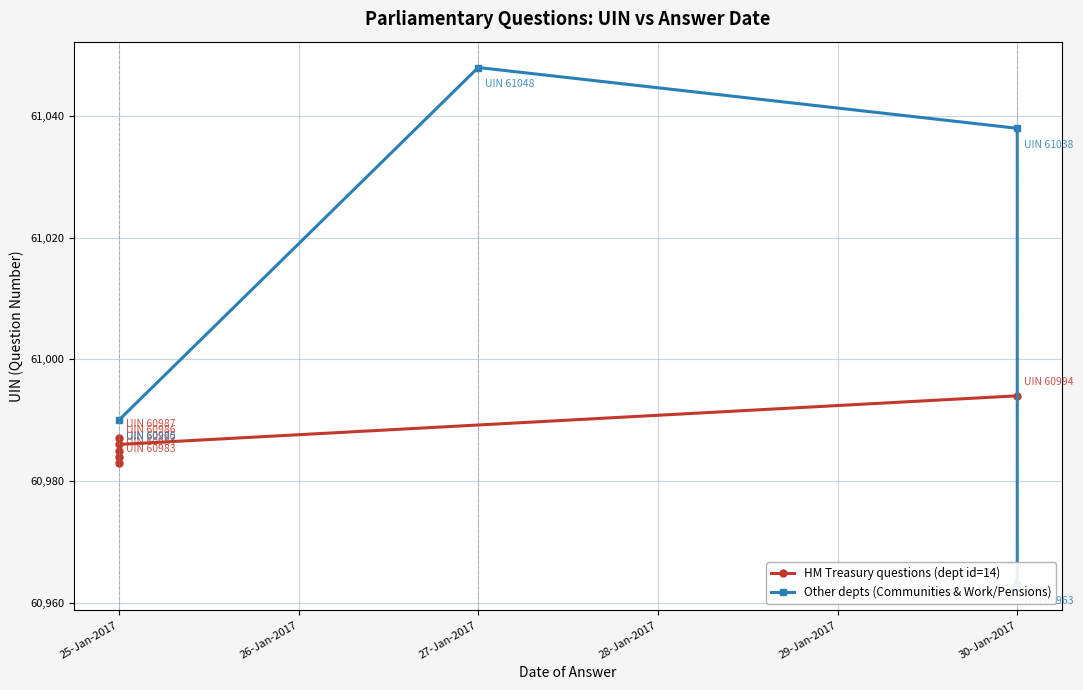

How many data points does each series have?

6